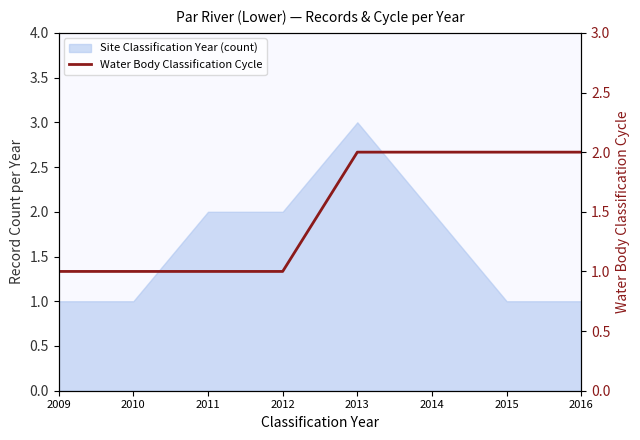

The chart shows a value of 2 at 2013. True or false?

True